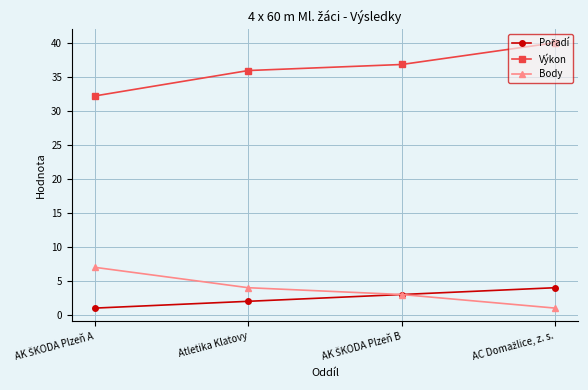

What is the smallest value displayed?

1.0